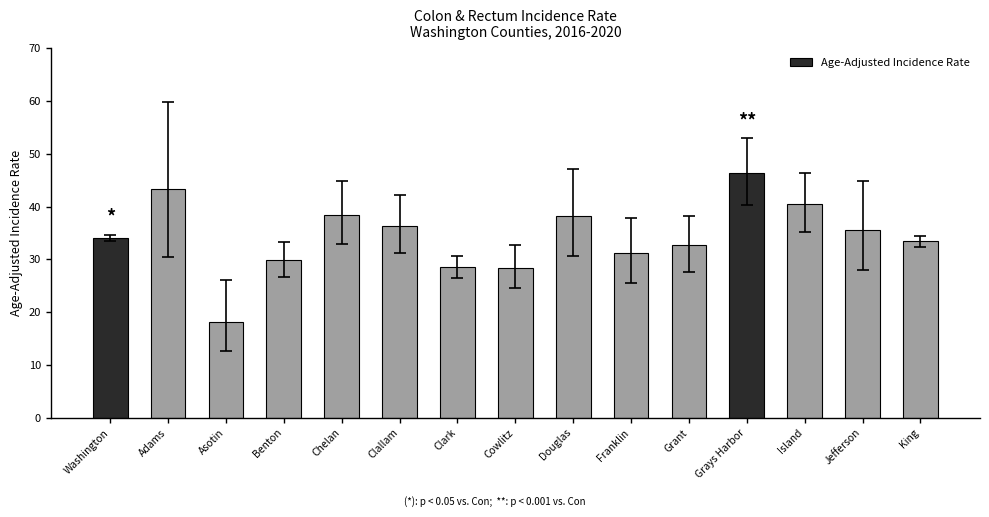

What is the value of the 13th bar from the left?

40.5